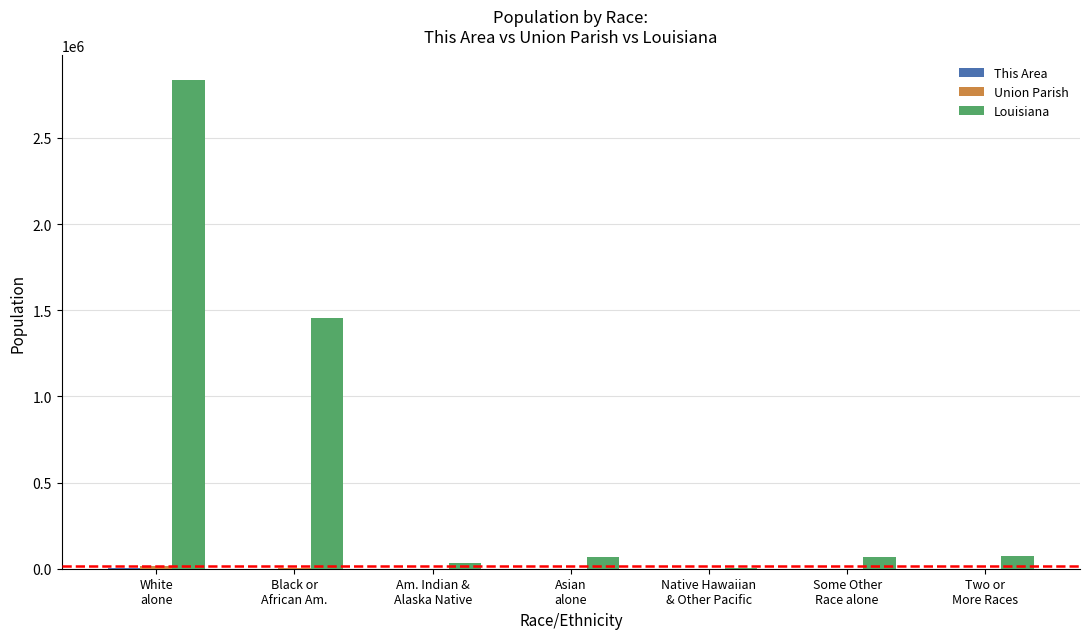

What is the sum of all Louisiana values?

4533372